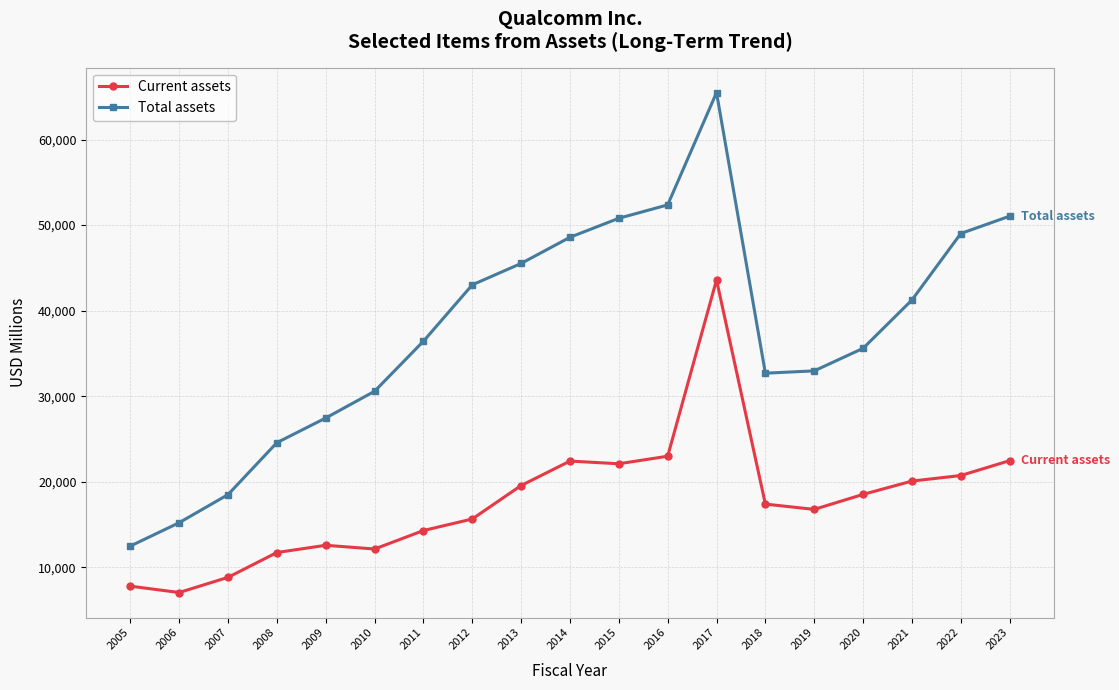

How many series are shown in this chart?

2